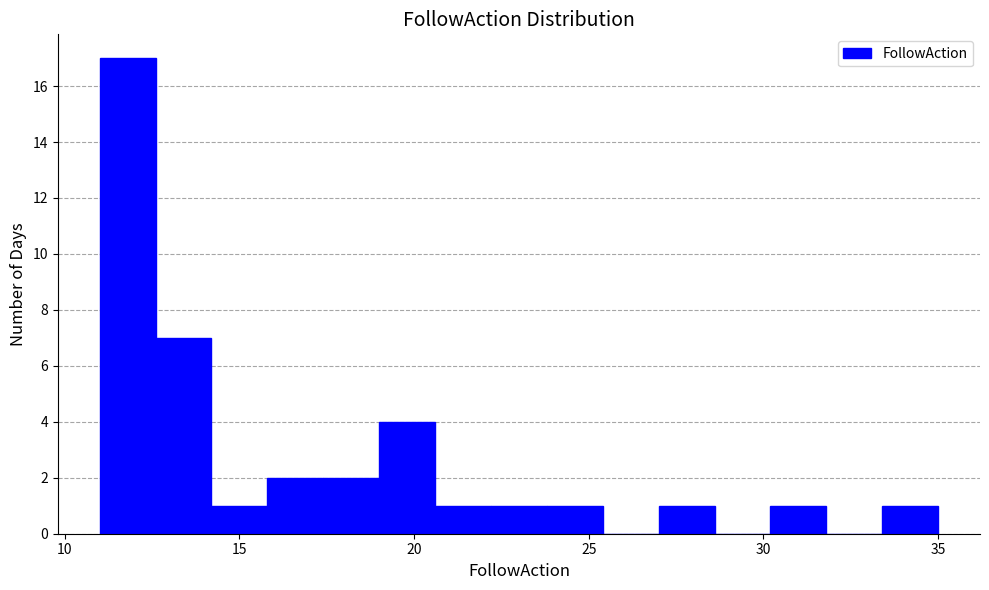

Read against the x-axis, roughly where is the centre of the tallest bar?

12.0